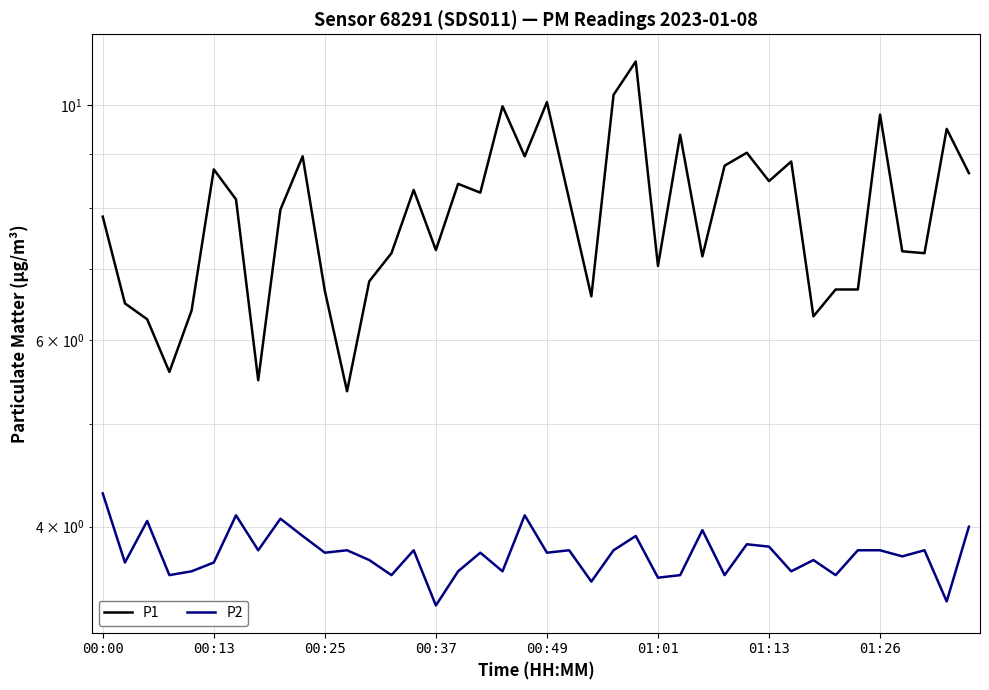

At which label does P2 reach its peak?

00:00